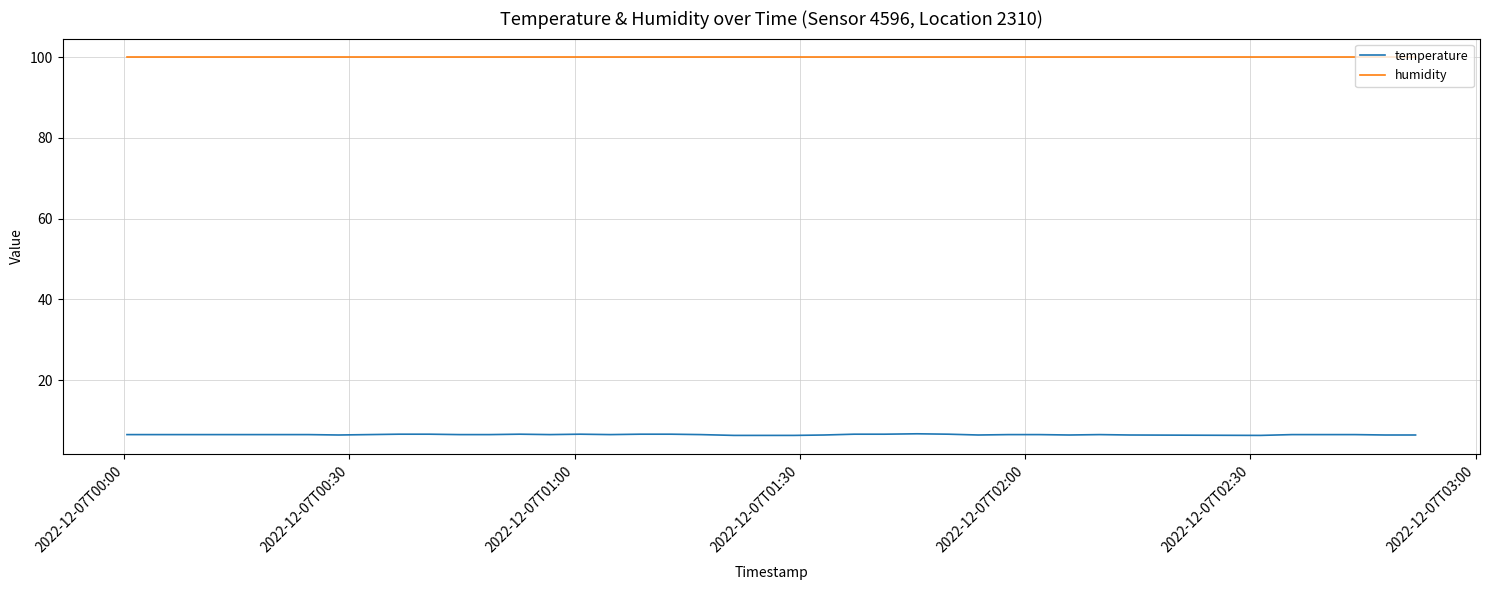

What is the smallest value displayed?

6.3